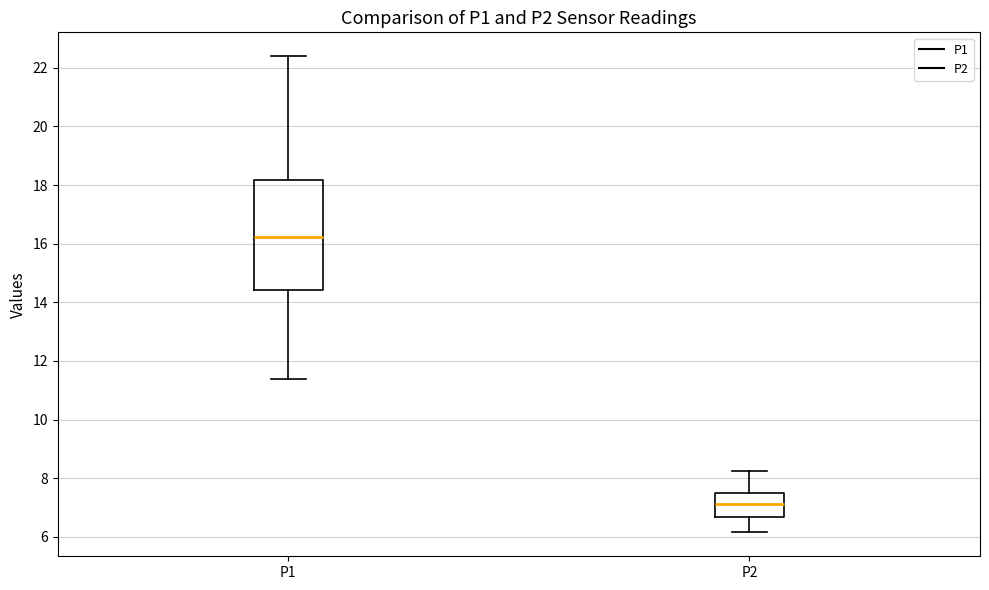

Which box has the lowest median line?

P2